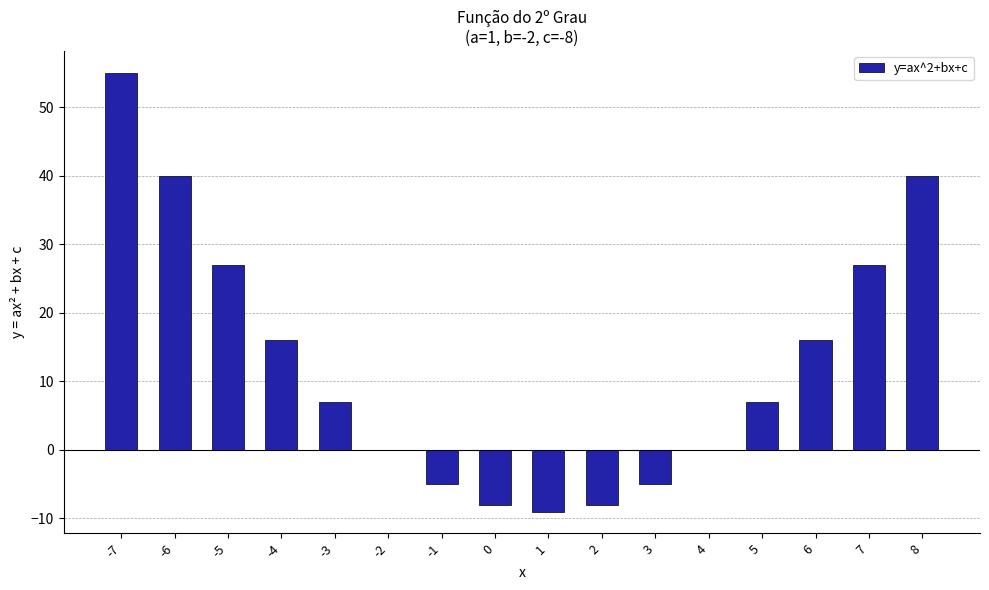

Which category has the highest value across all series?

-7